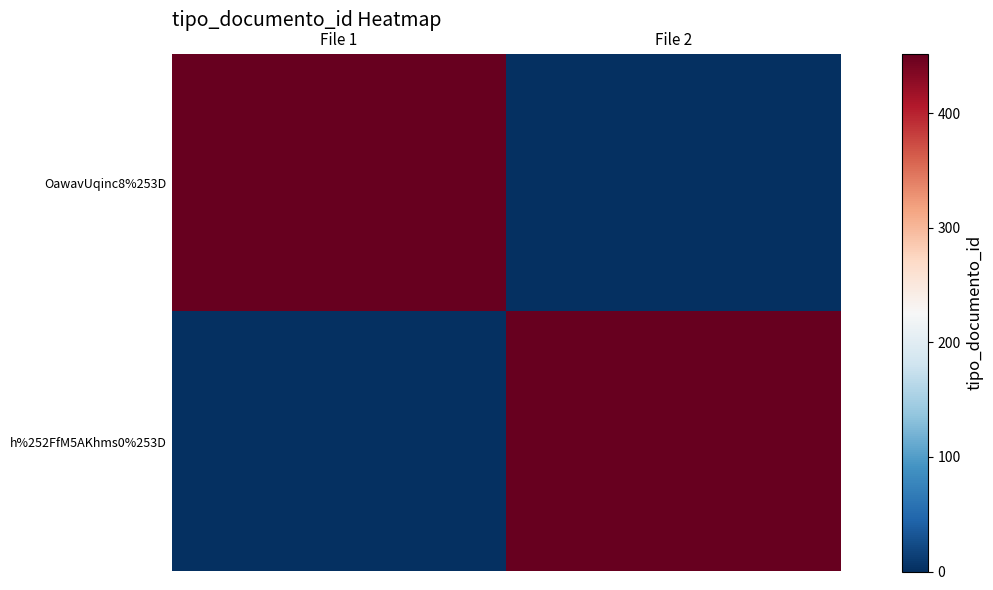

What is the total value across all series at File 1?

452